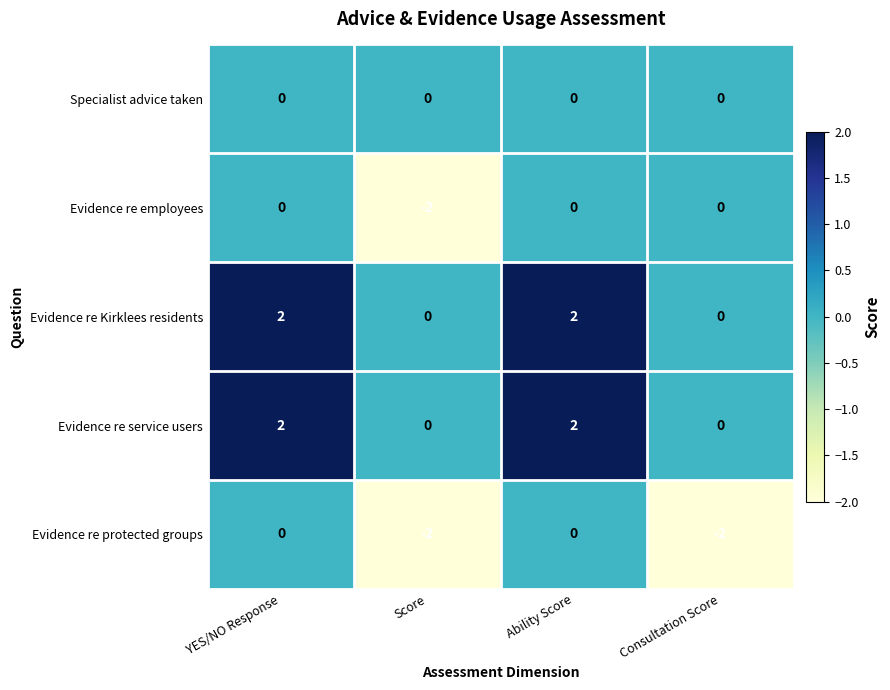

Count the Evidence re protected groups values in the range -2 to 0.

4